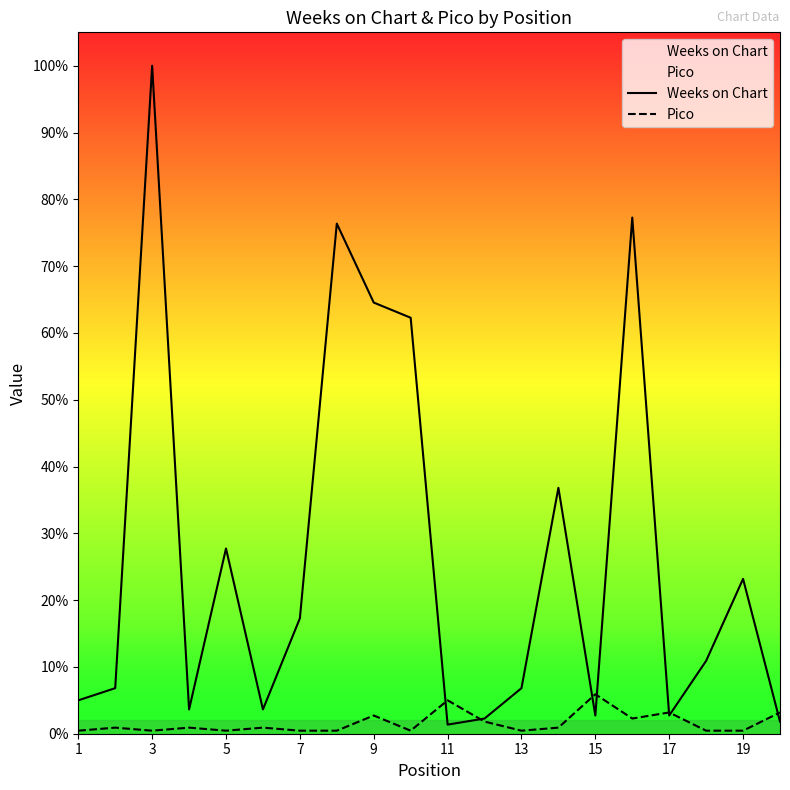

Which label corresponds to the smallest value in the chart?

1